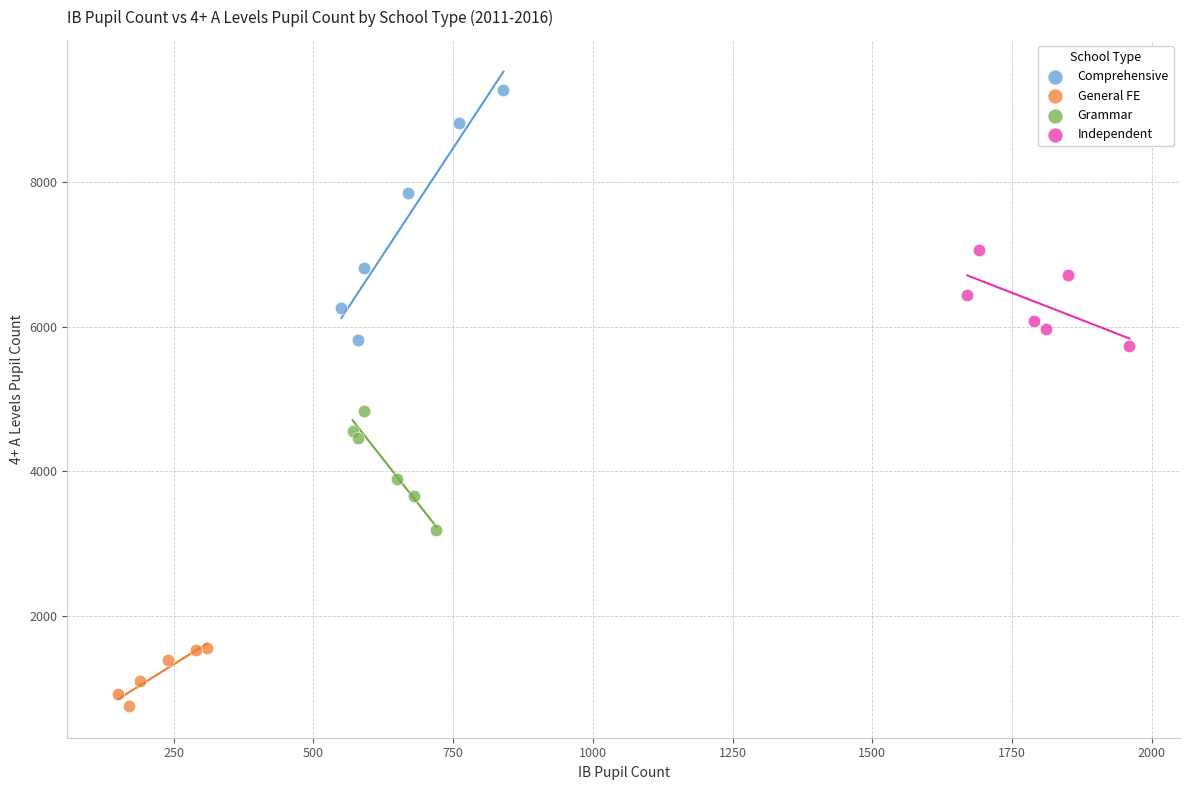

Which series reaches the minimum Y coordinate?

General FE